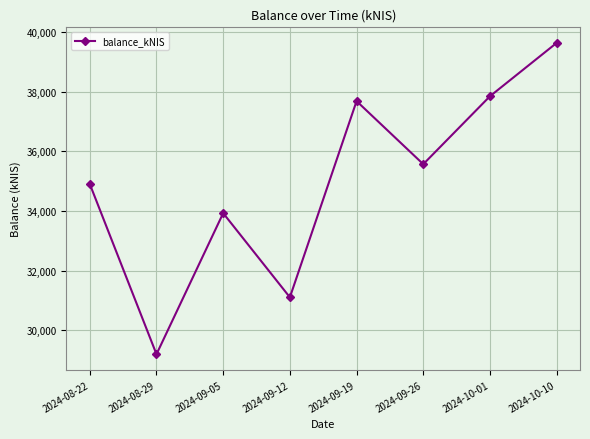

Count the number of values greater than 35567.

4